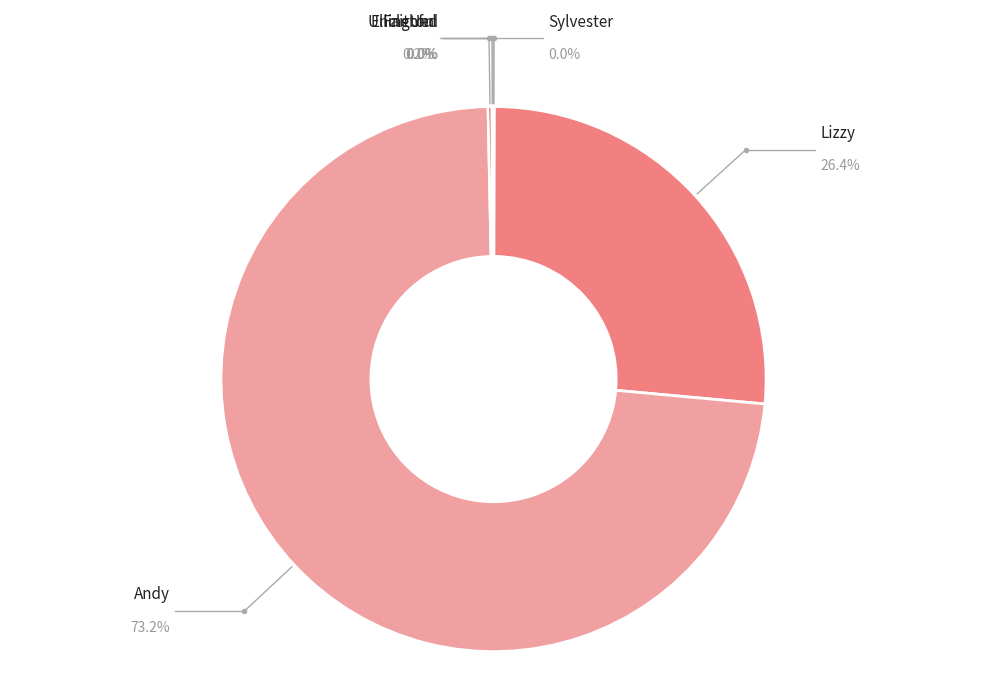

To the nearest percent, what is the difference between the largest and smallest slice percentages?

73%